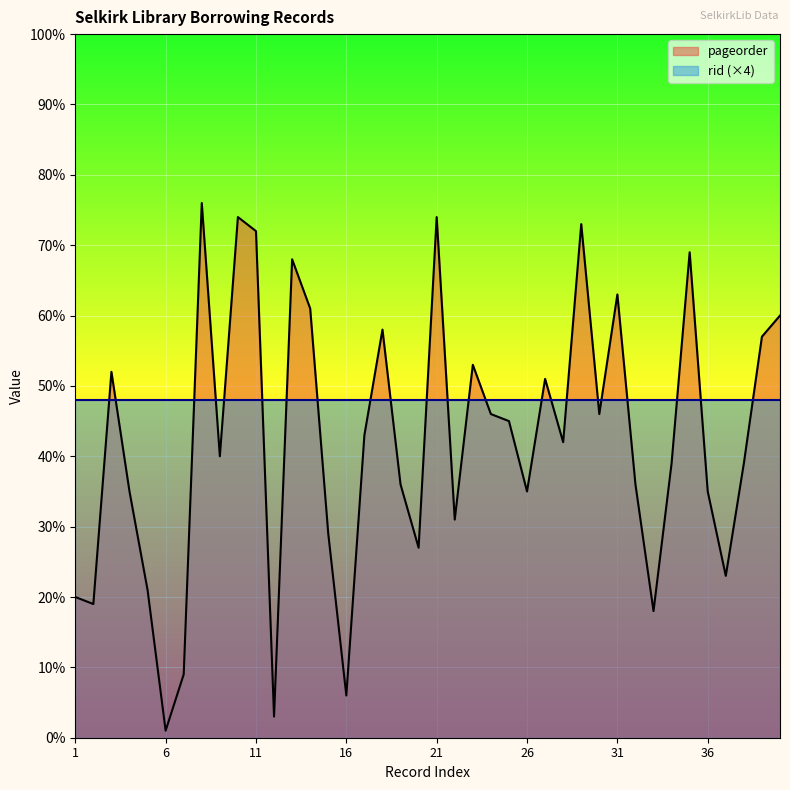

True or false: there are more than 1 points higher than both neighbors.

True